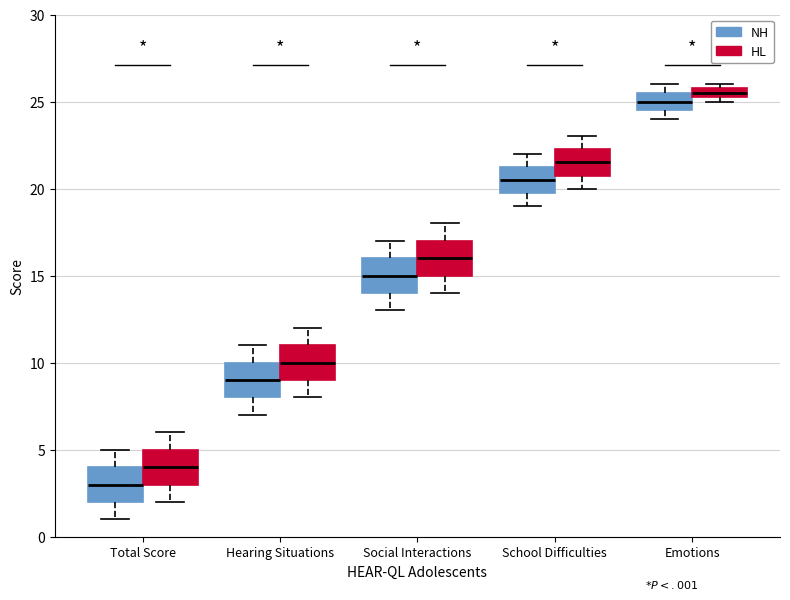

Which box's median line is the lowest?

Total Score (NH)